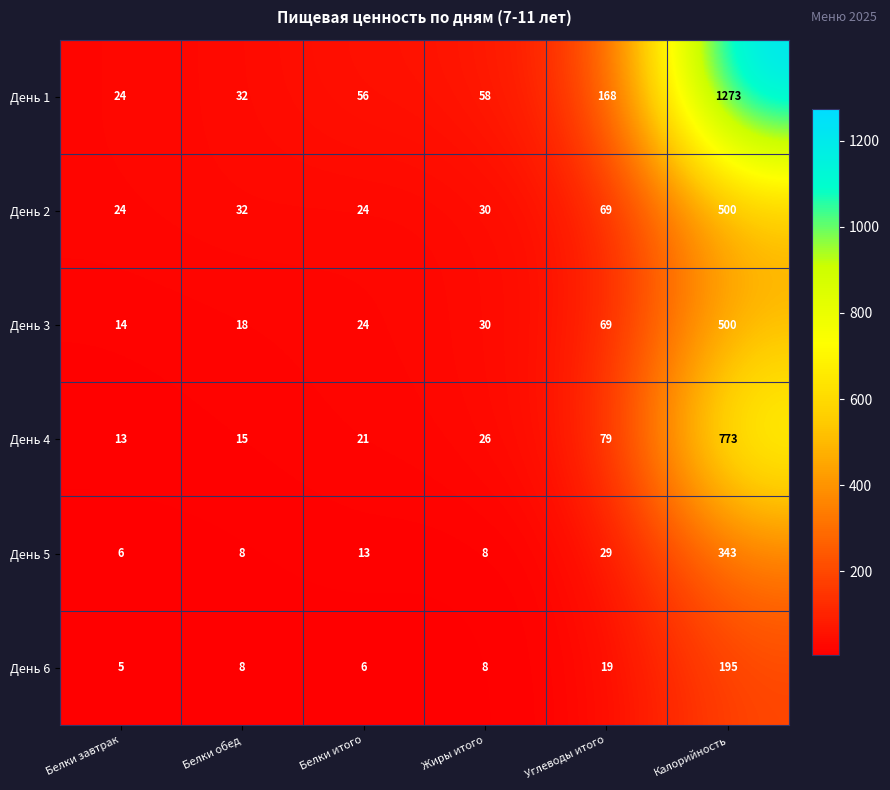

What is the approximate value of День 6 at Жиры итого, to the nearest 5?

10